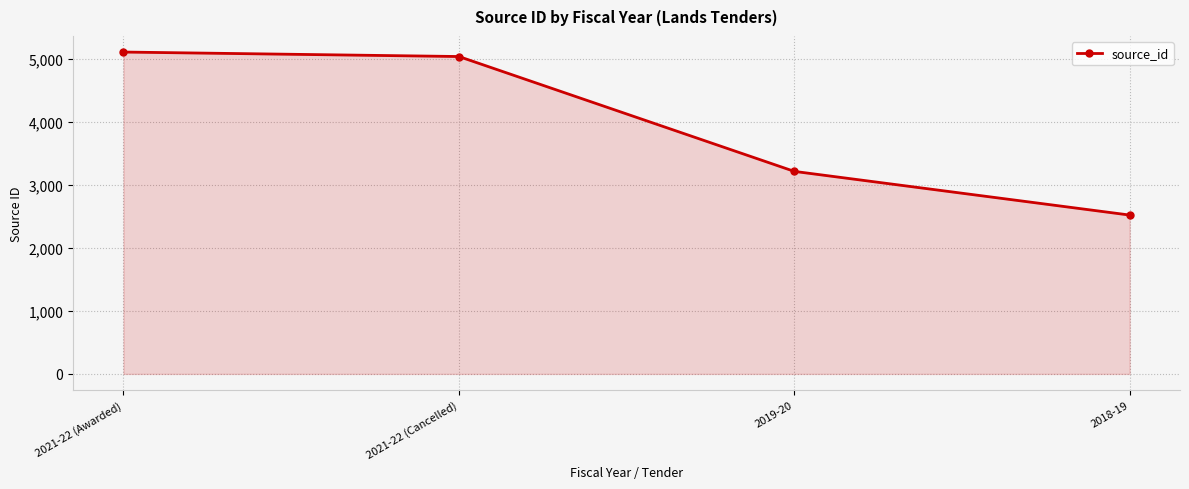

What is the difference between the maximum and minimum values?

2586